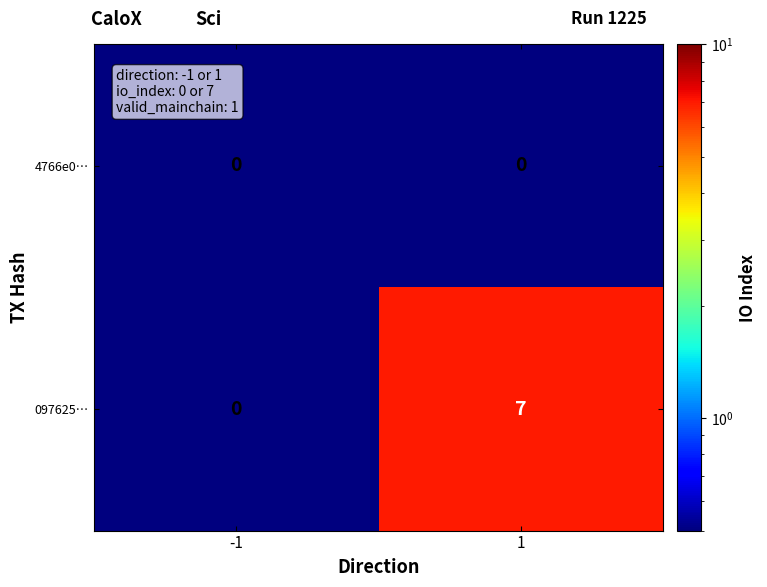

Which series has the largest range (max minus min)?

097625…